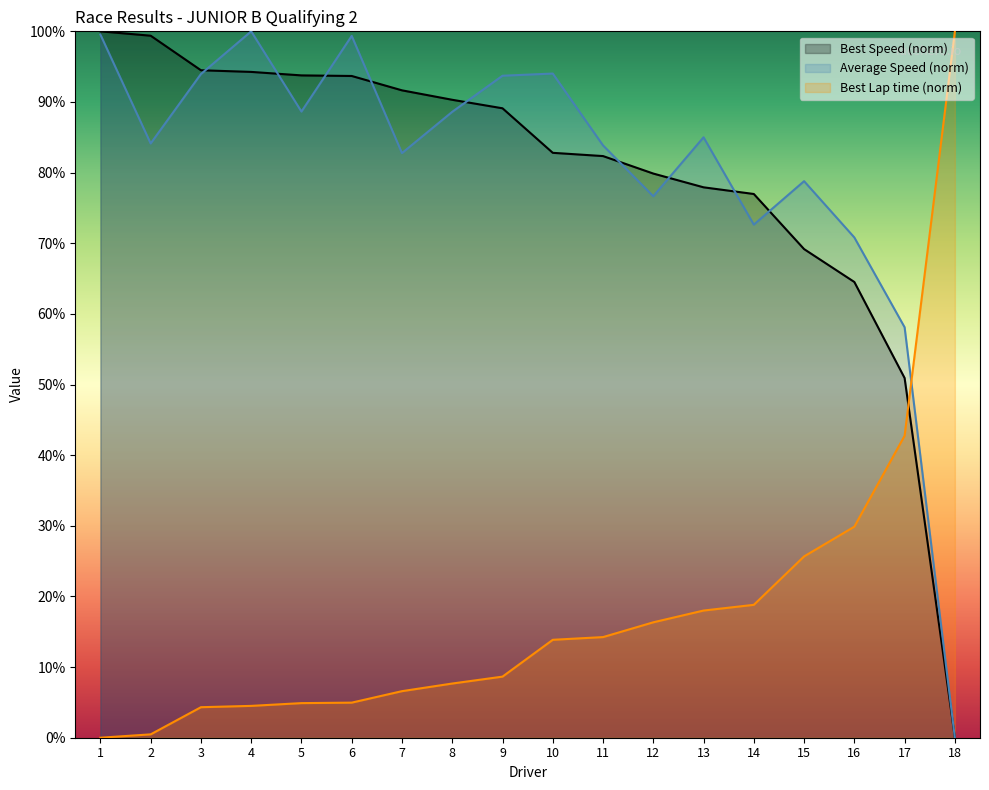

What is the total value across all series at 16?

165.2